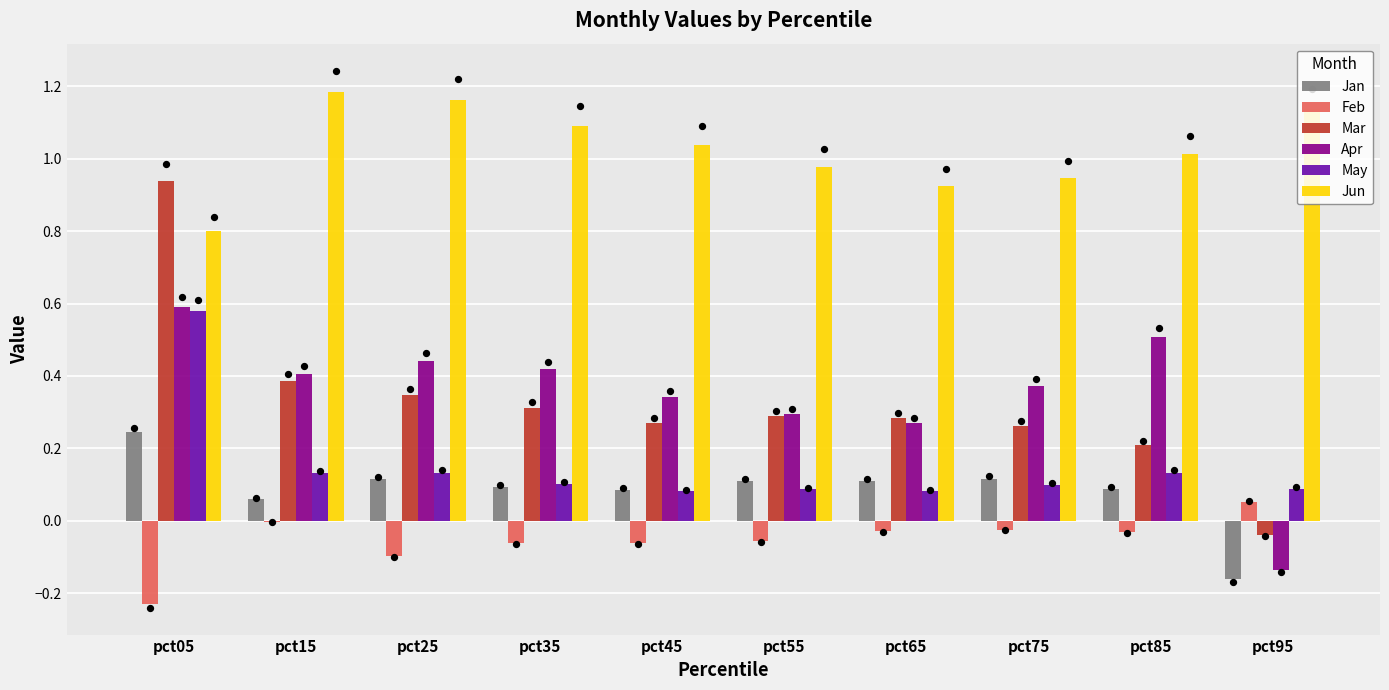

Which series has the largest Y range (max minus min)?

Mar